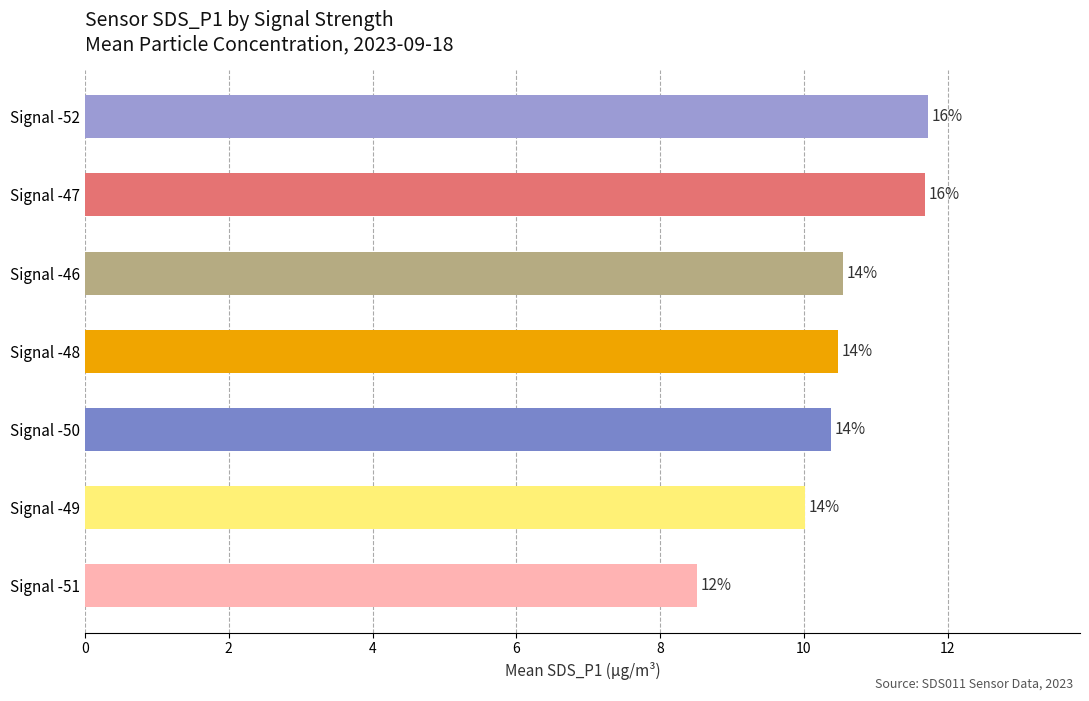

How many bars are there in total?

7